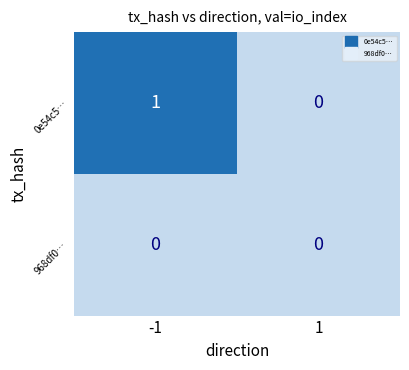

The value of 0e54c5… at 1 is 0. True or false?

True